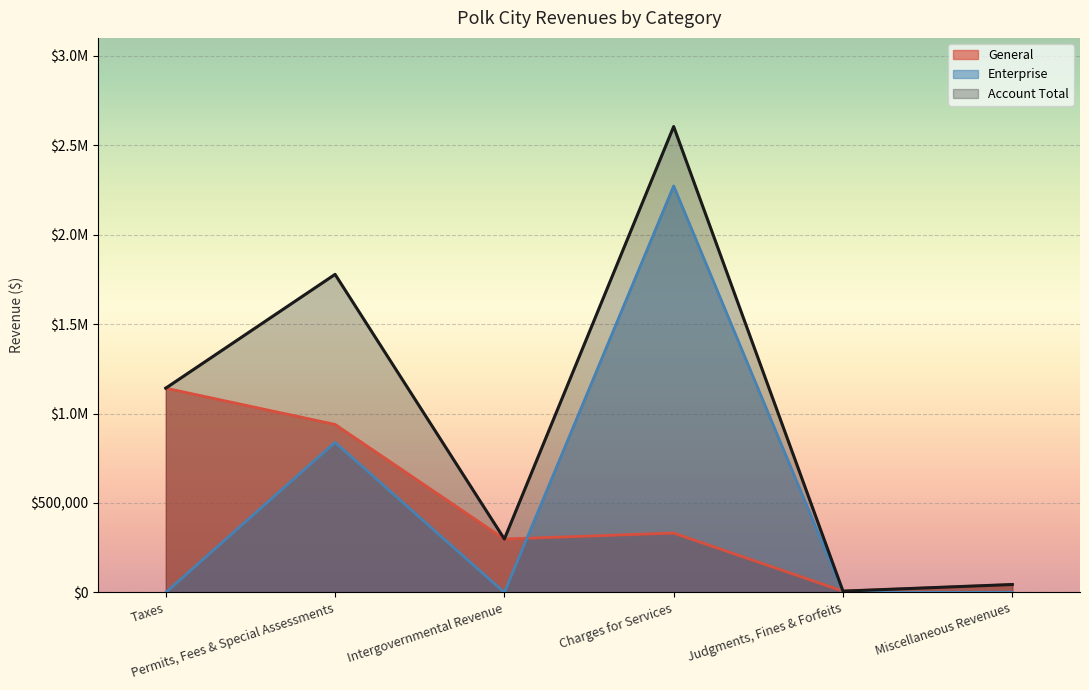

What position from the left is Intergovernmental Revenue?

3